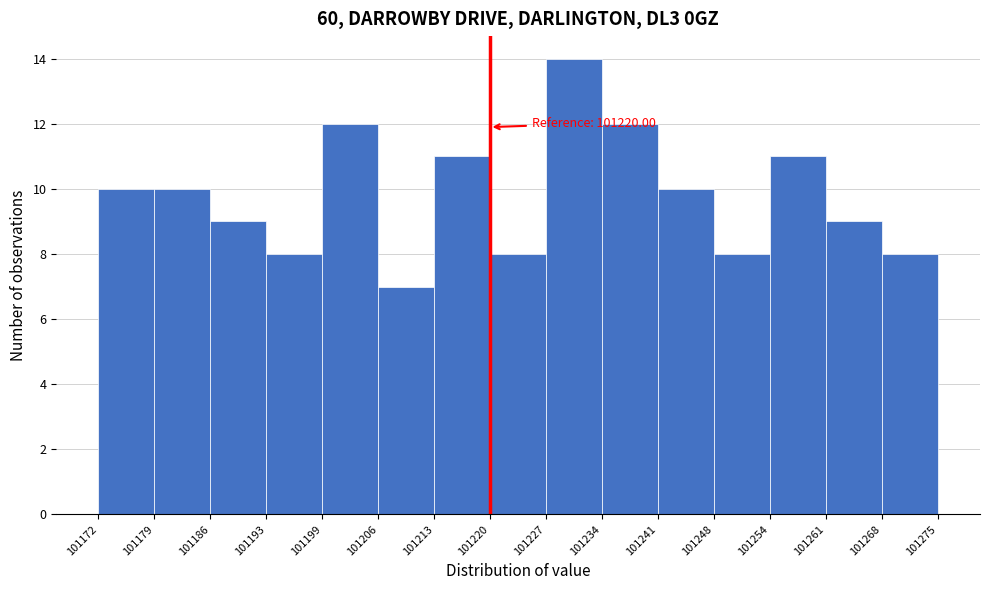

Which range on the x-axis has the tallest bar?

101227 to 101234